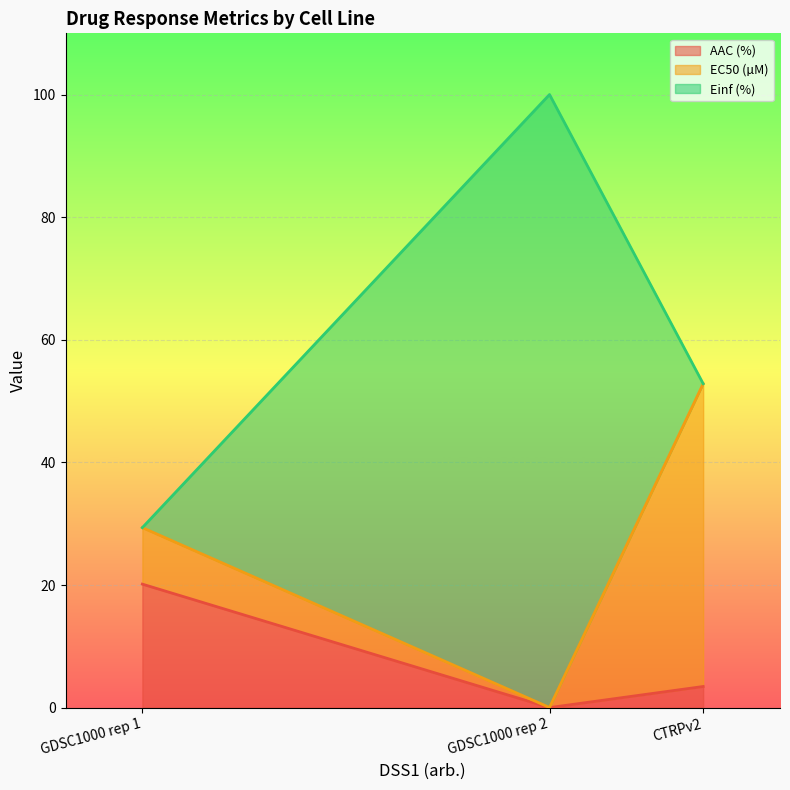

At which label does Einf (%) reach its peak?

GDSC1000 rep 2